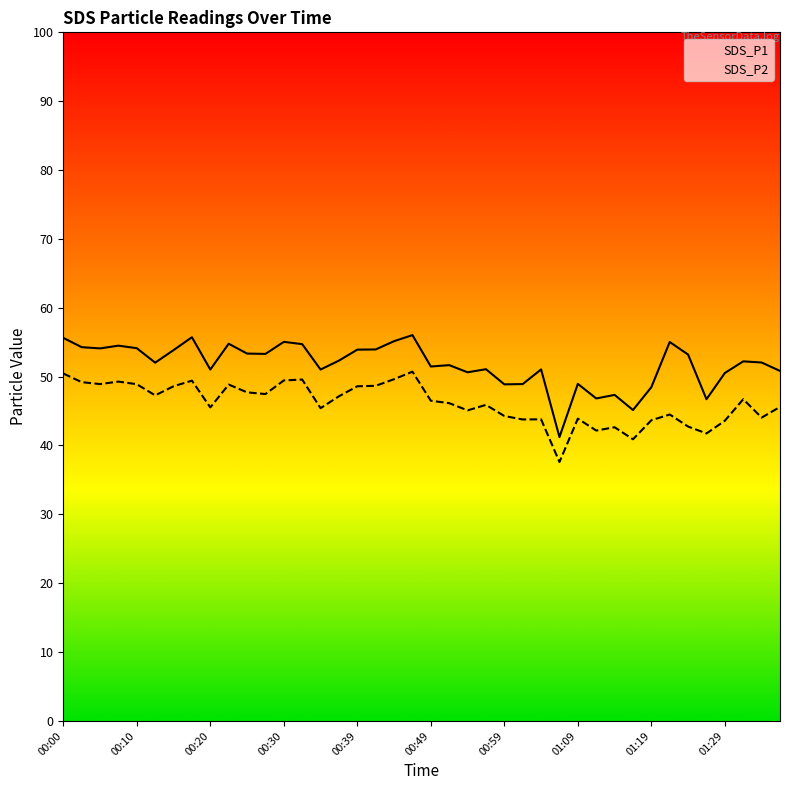

True or false: SDS_P2 and SDS_P1 cross at least once.

False